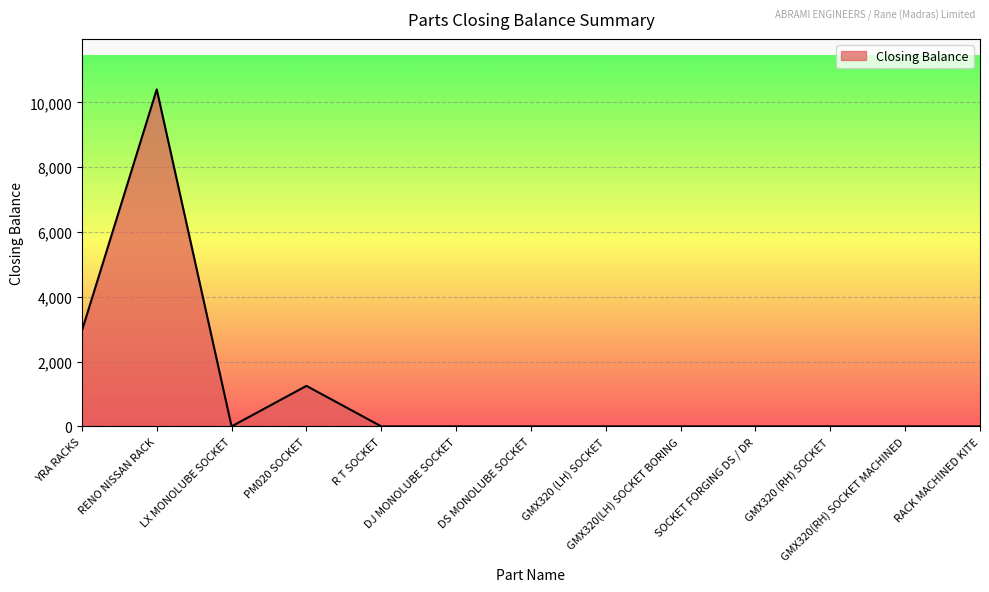

What is the maximum value shown in the chart?

10400